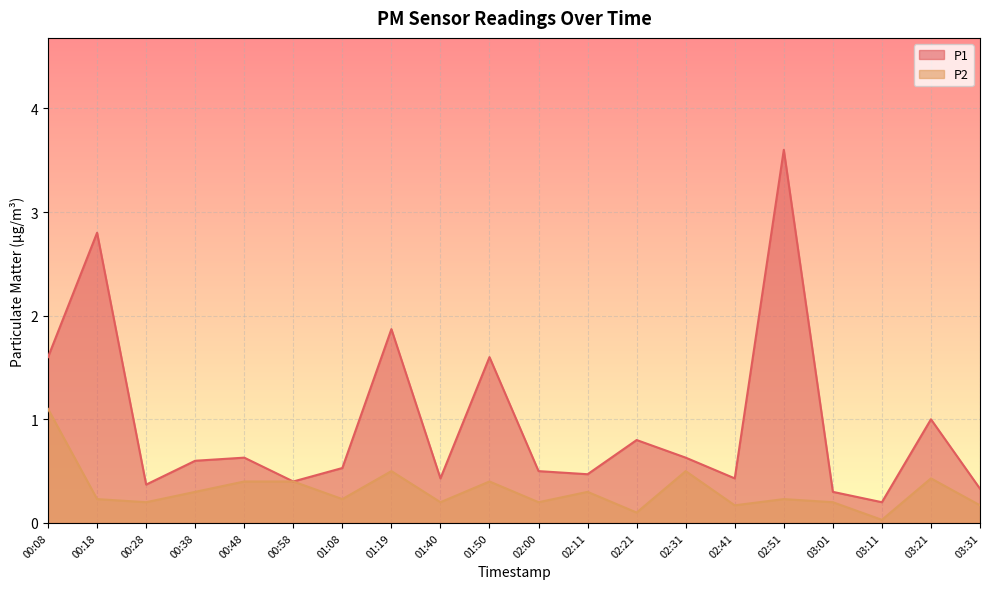

Where is P2 nearest to the value 0?

03:11